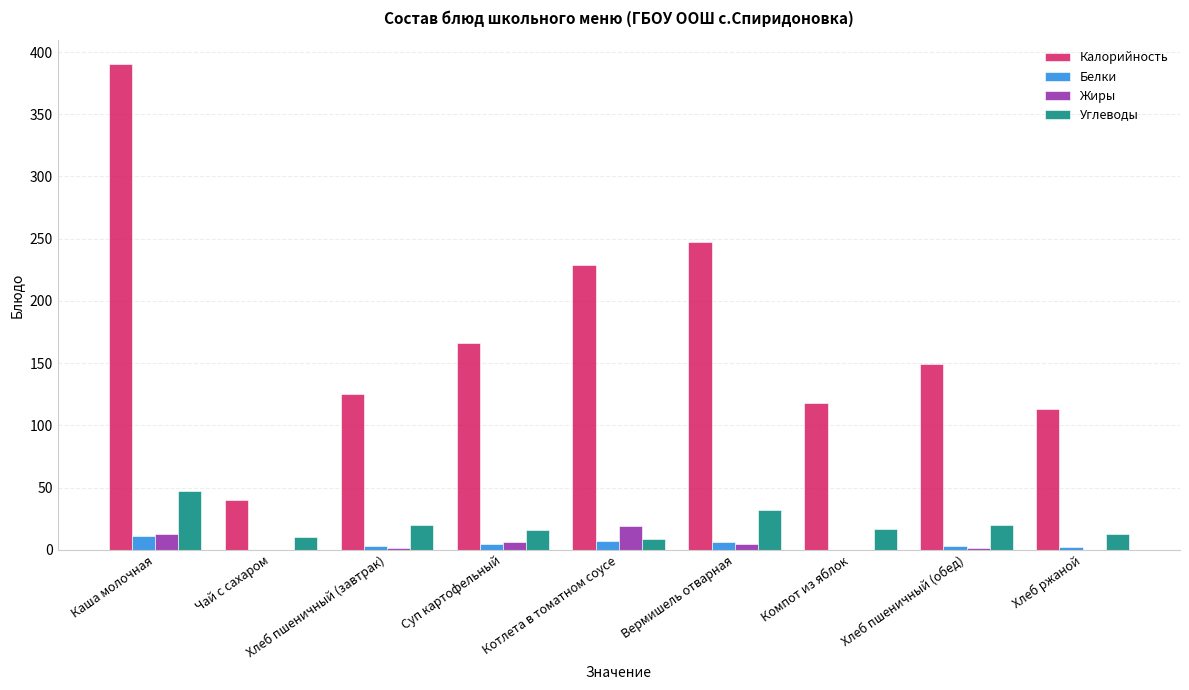

Which series changed the most between Каша молочная and Компот из яблок?

Калорийность